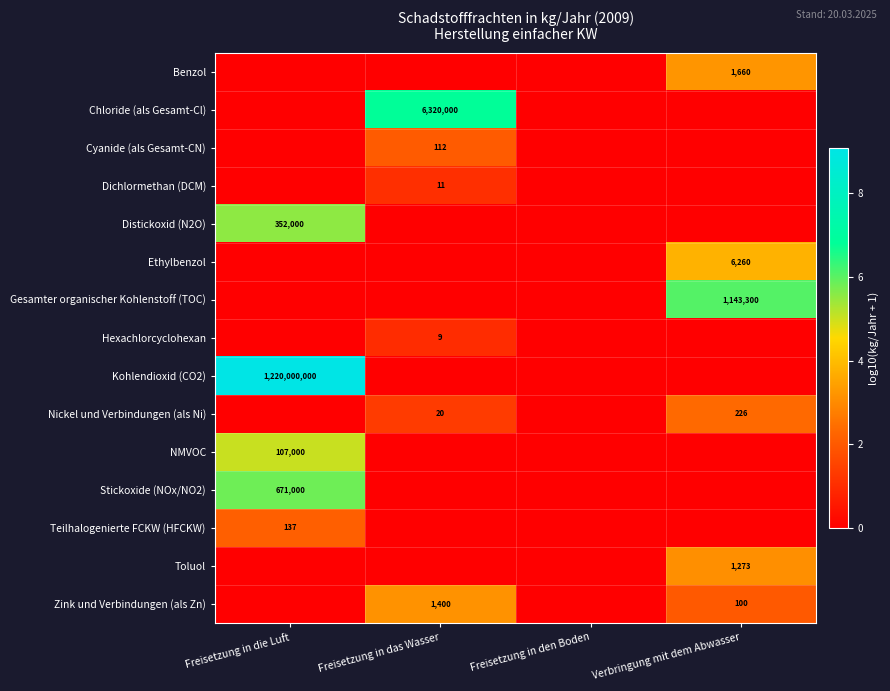

Is it true that Nickel und Verbindungen (als Ni) equals 226 at Verbringung mit dem Abwasser?

True